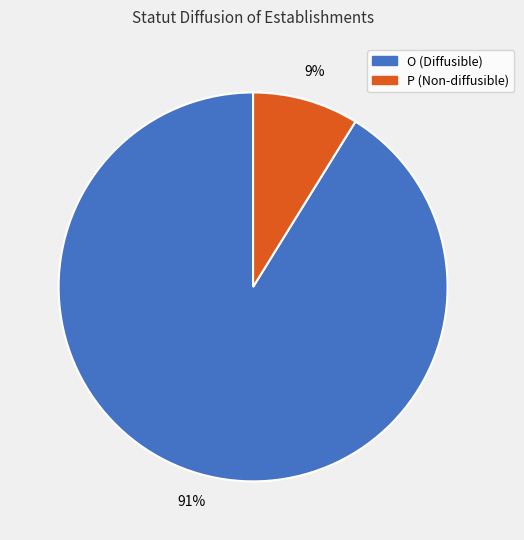

How many slices are in this pie chart?

2